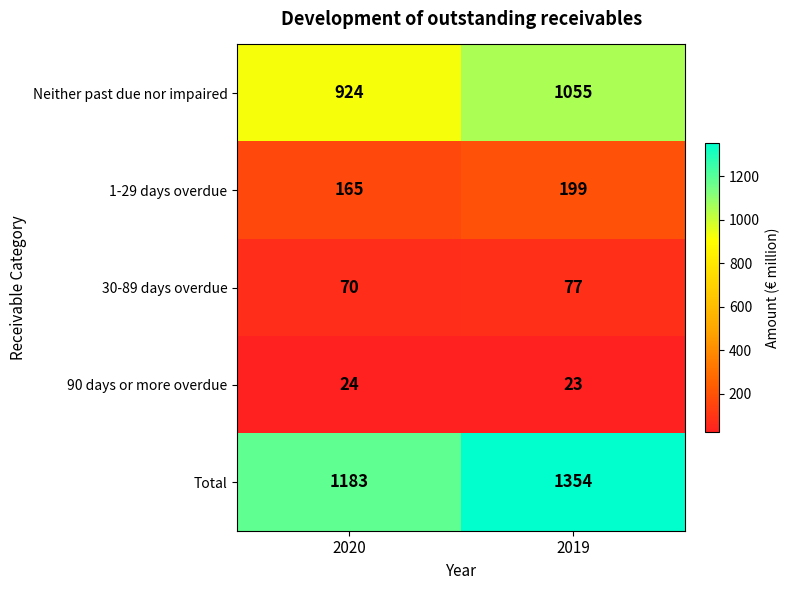

What is the sum of the Neither past due nor impaired values at 2019 and 2020?

1979